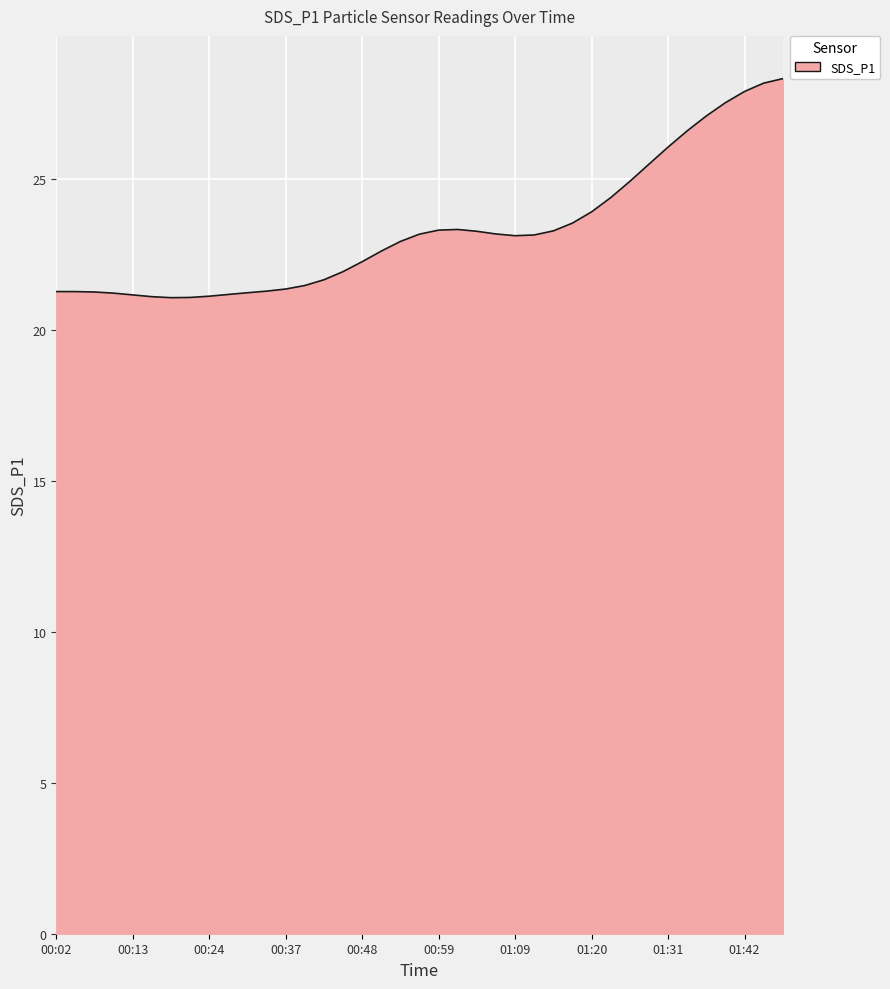

What is the difference between the maximum and minimum values?

7.3